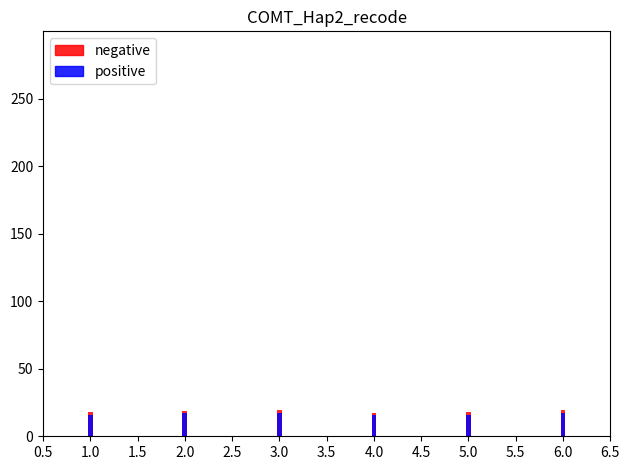

What is the spread (max minus min) of values at 1.0?

2.0